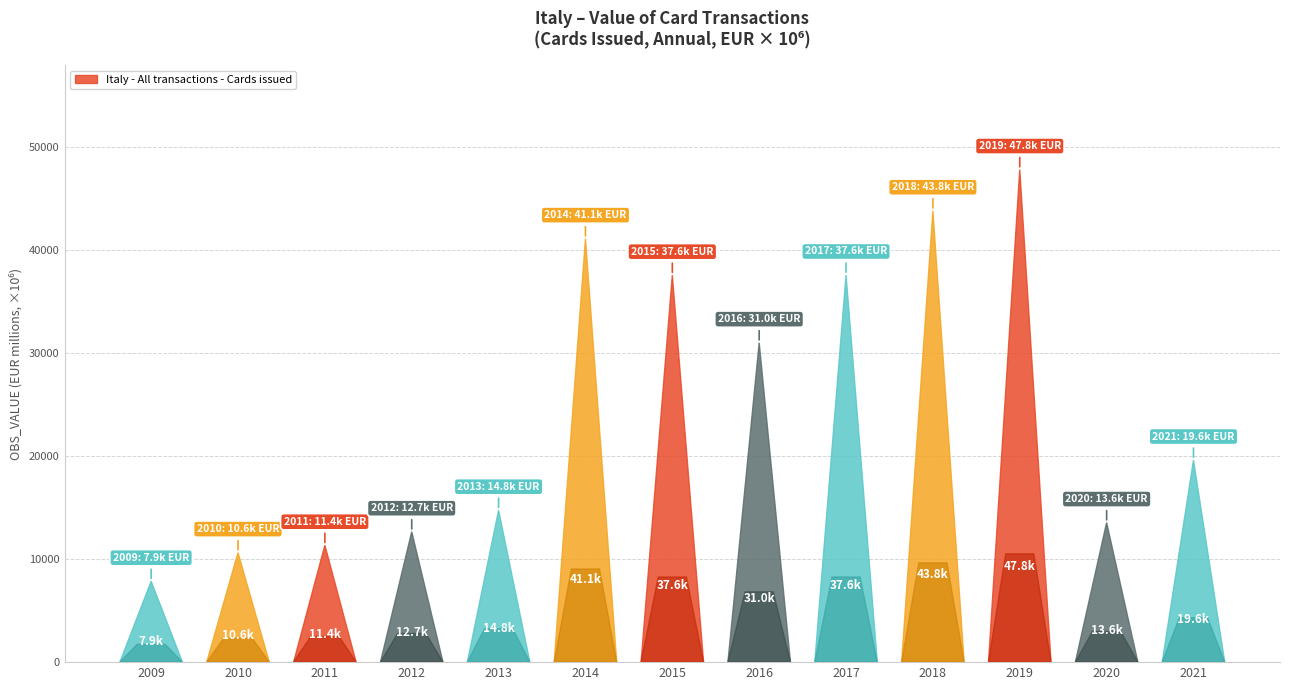

Reading left to right, transcribe all the data shown in this chart.

2009=7858.3	2010=10635.9	2011=11353.4	2012=12665.6	2013=14755.5	2014=41132.3	2015=37582.9	2016=31028.9	2017=37599.4	2018=43841.0	2019=47842.1	2020=13553.7	2021=19628.3